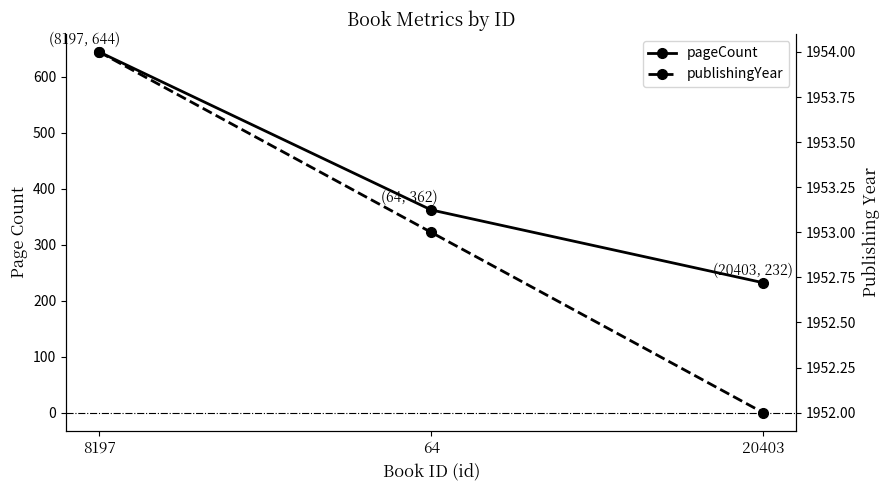

Rank the series by their average value, from lowest to highest.

pageCount, publishingYear